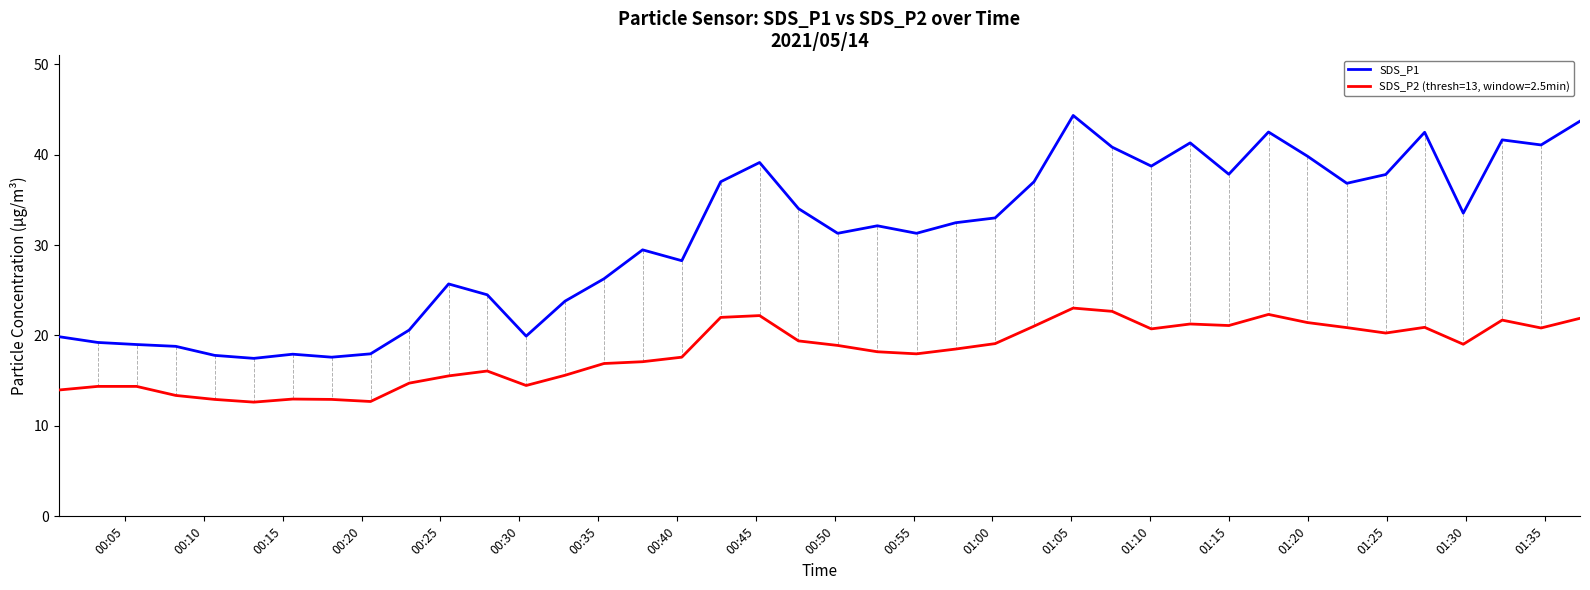

What is the difference between the maximum and minimum values in the SDS_P1 series?

26.9